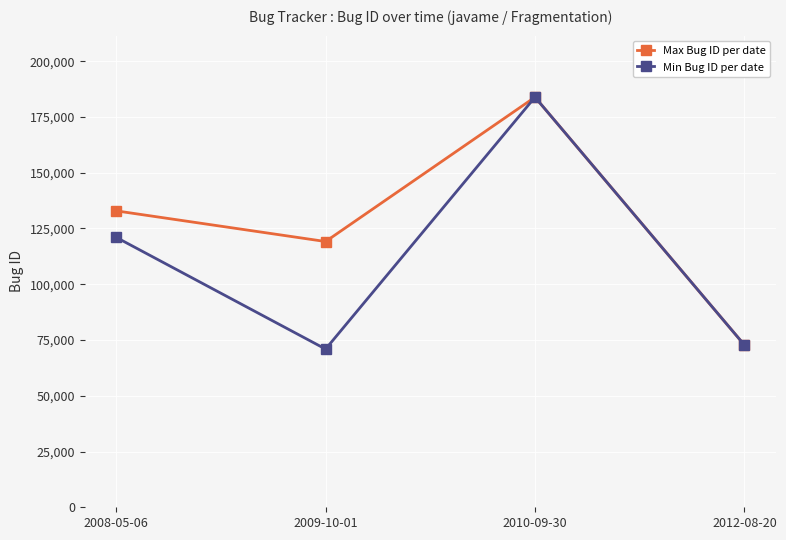

The value of Max Bug ID per date at 2009-10-01 is 119136. True or false?

True